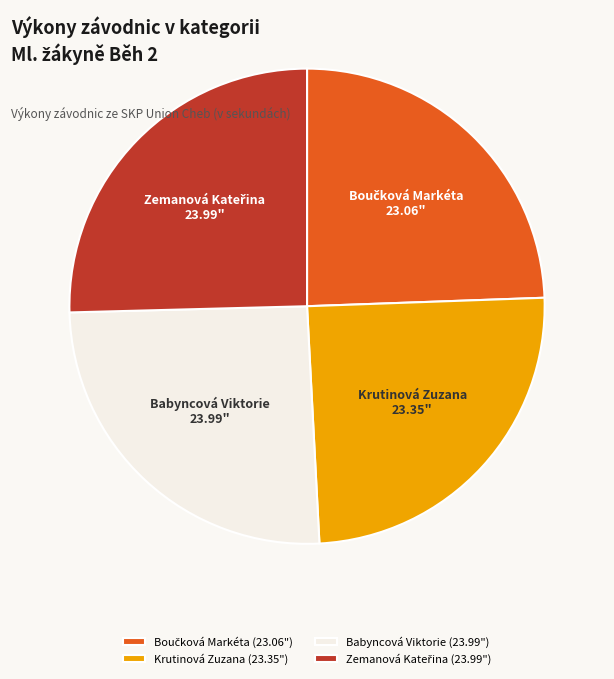

True or false: Krutinová Zuzana accounts for 15% of the total.

False